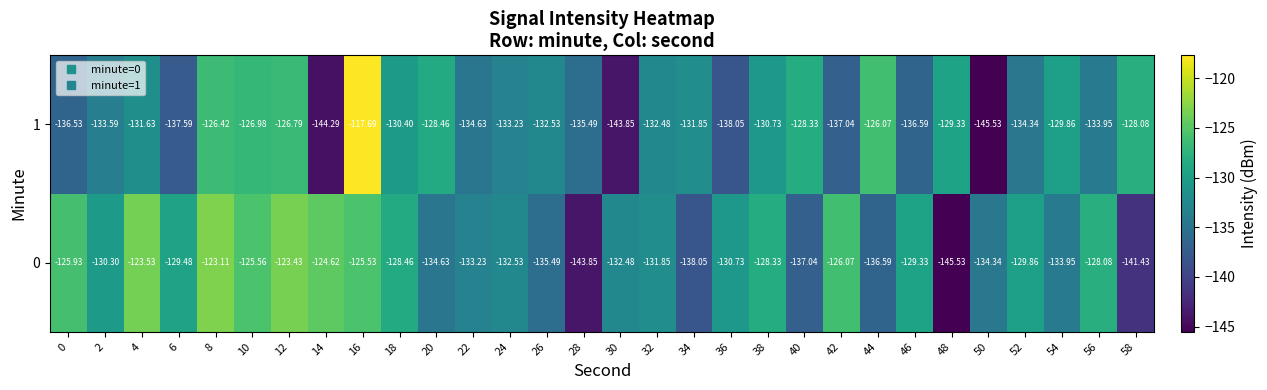

At which category is the sum across all series the highest?

16